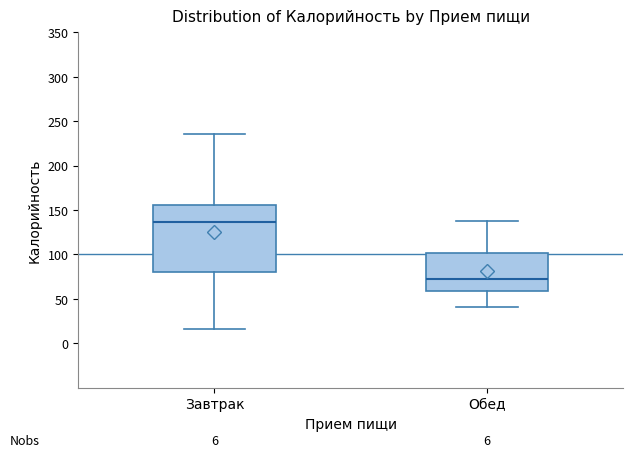

Comparing the boxes themselves (not the whiskers), which one is the tallest?

Завтрак